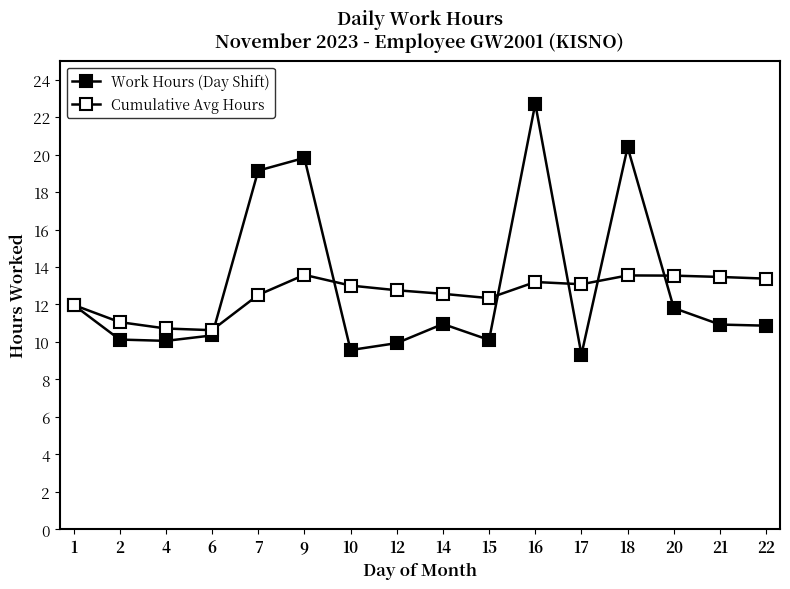

How many data points does each series have?

16